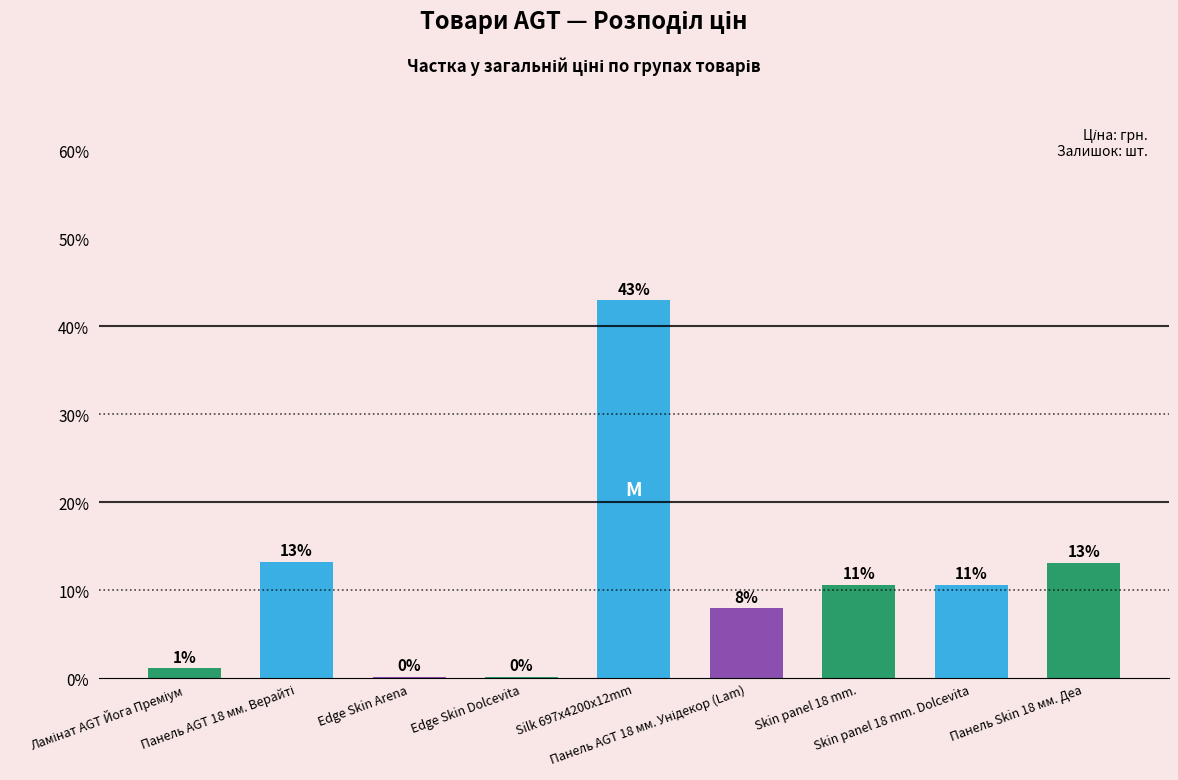

Rank the categories by value from lowest to highest.

Edge Skin Arena, Edge Skin Dolcevita, Ламінат AGT Йога Преміум, Панель AGT 18 мм. Унідекор (Lam), Skin panel 18 mm., Skin panel 18 mm. Dolcevita, Панель Skin 18 мм. Деа, Панель AGT 18 мм. Верайті, Silk 697x4200x12mm